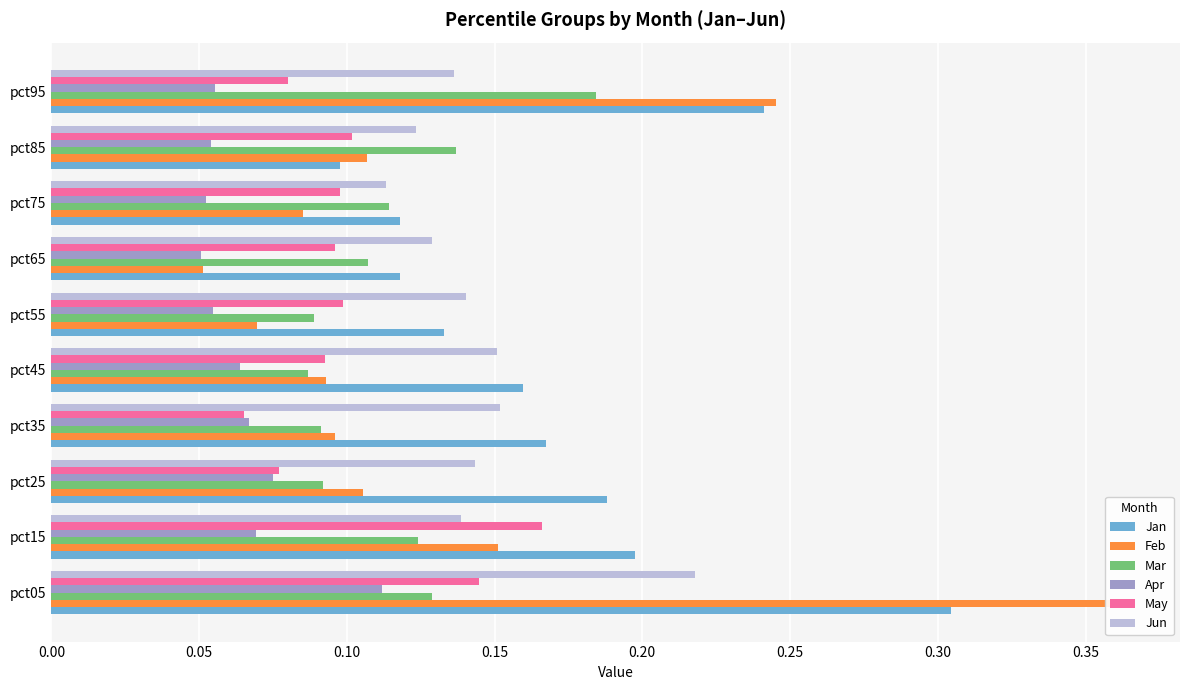

What is the average value of the Mar series?

0.1